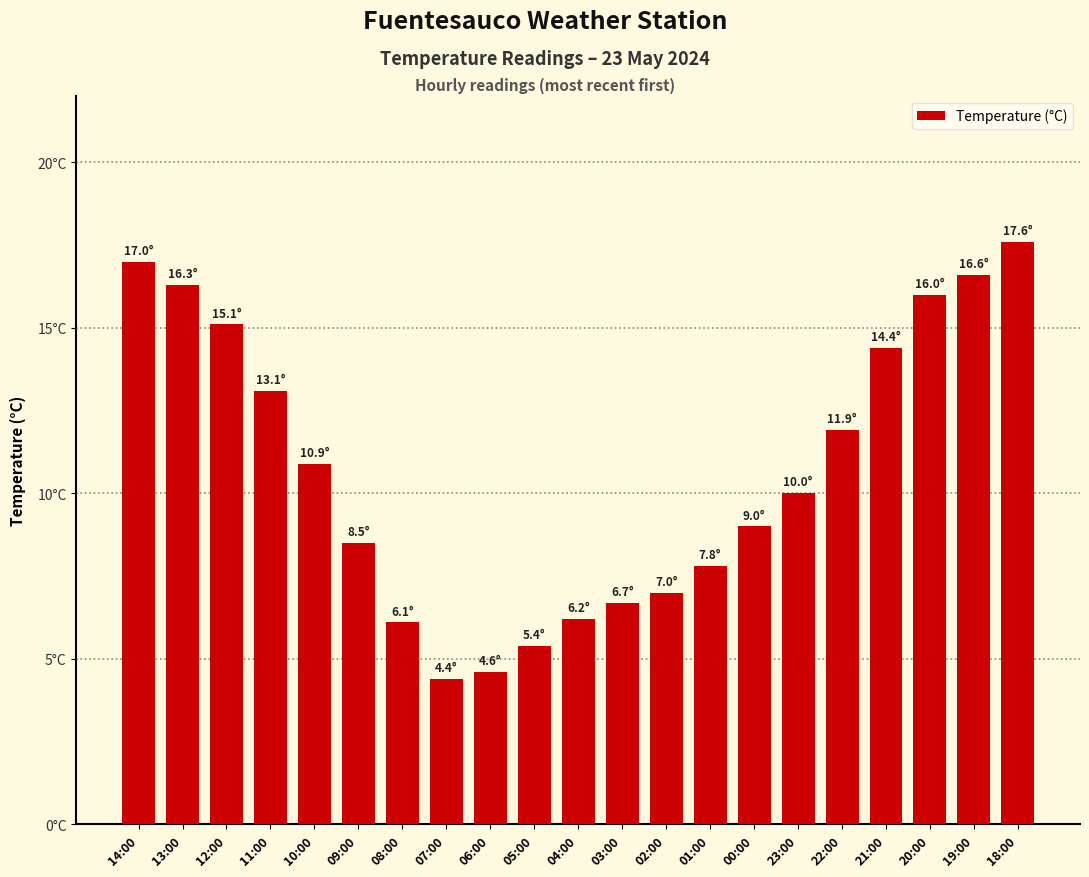

Reading left to right, what are all the values shown in this chart?

17.0	16.3	15.1	13.1	10.9	8.5	6.1	4.4	4.6	5.4	6.2	6.7	7.0	7.8	9.0	10.0	11.9	14.4	16.0	16.6	17.6